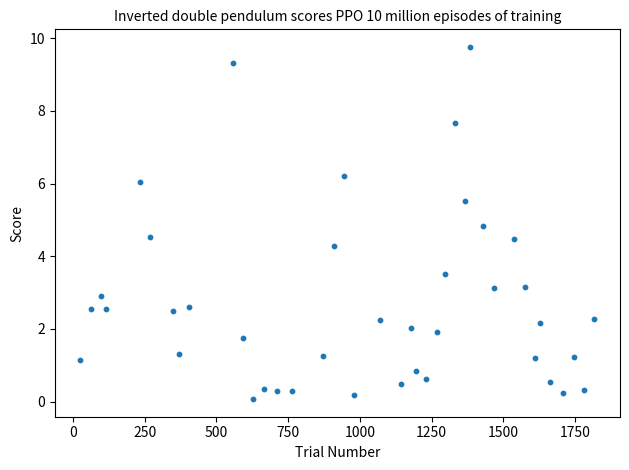

What Y value in the scatter plot is closest to 4?

4.3